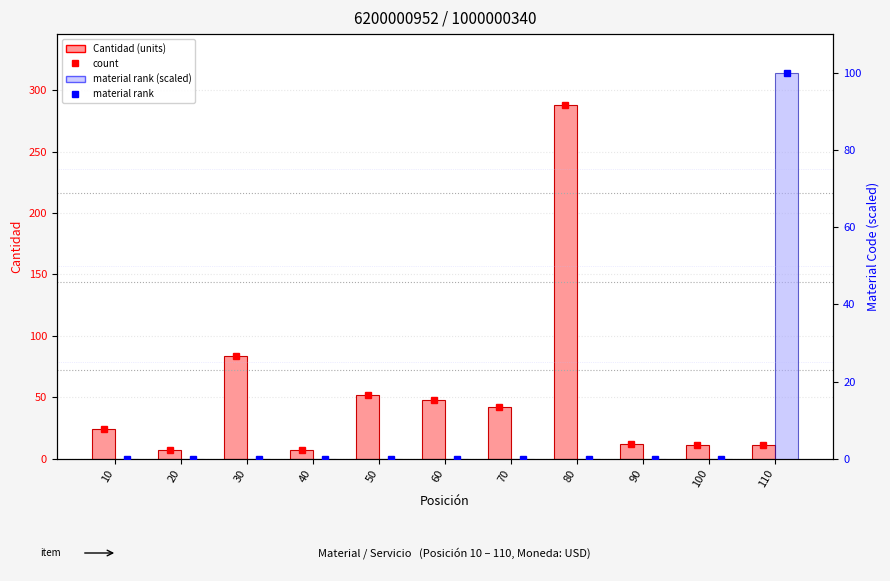

What is the value of the Cantidad (units) bar at the 4th from the left?

7.0